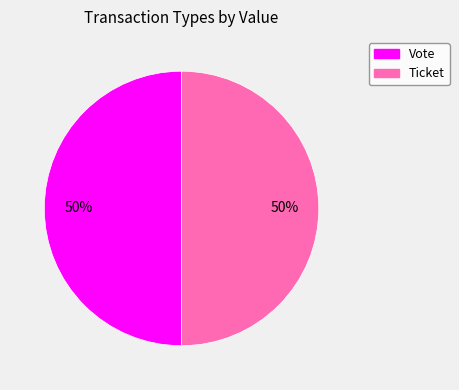

Is it true that Vote is 99% of the pie?

False